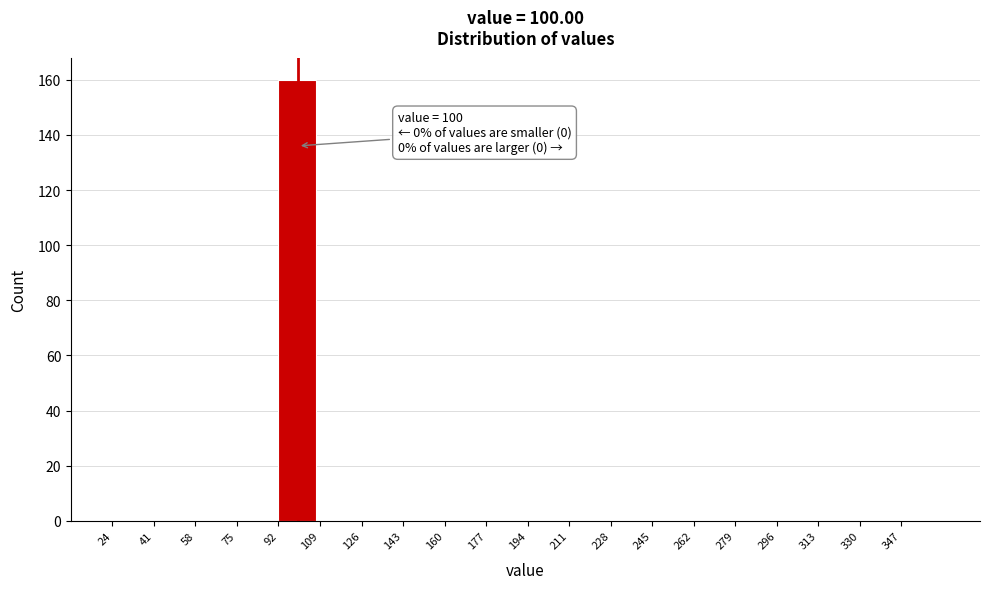

Over which range of the x-axis is the bar tallest?

92 to 109